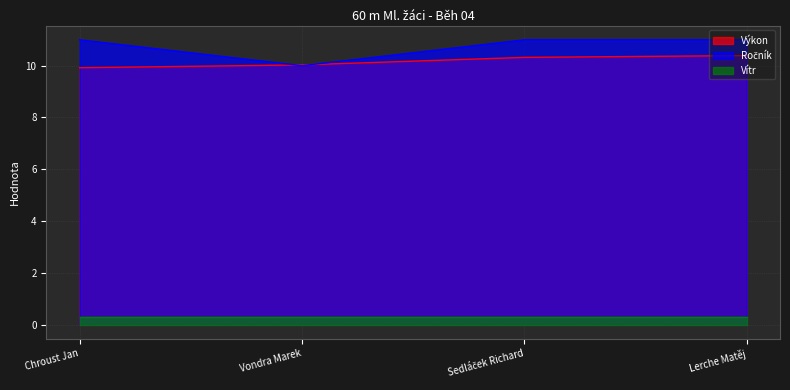

What is the total value across all series at Lerche Matěj?

21.7